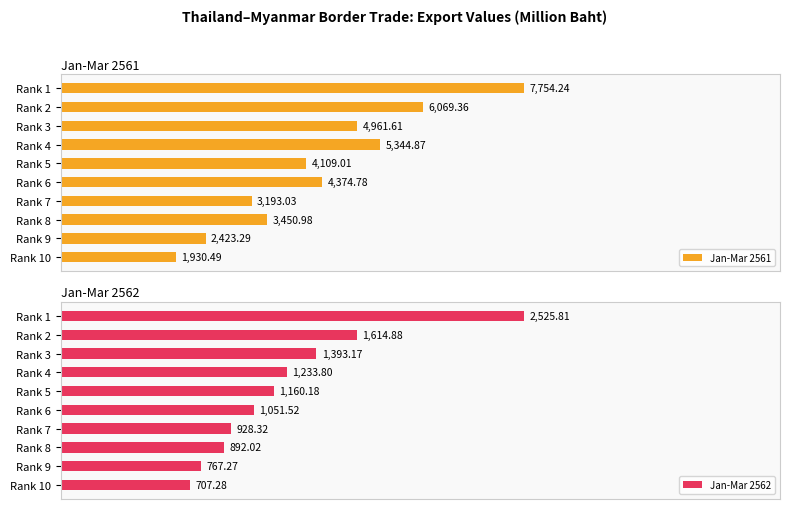

Are the bars grouped side by side (vs. stacked)?

Yes